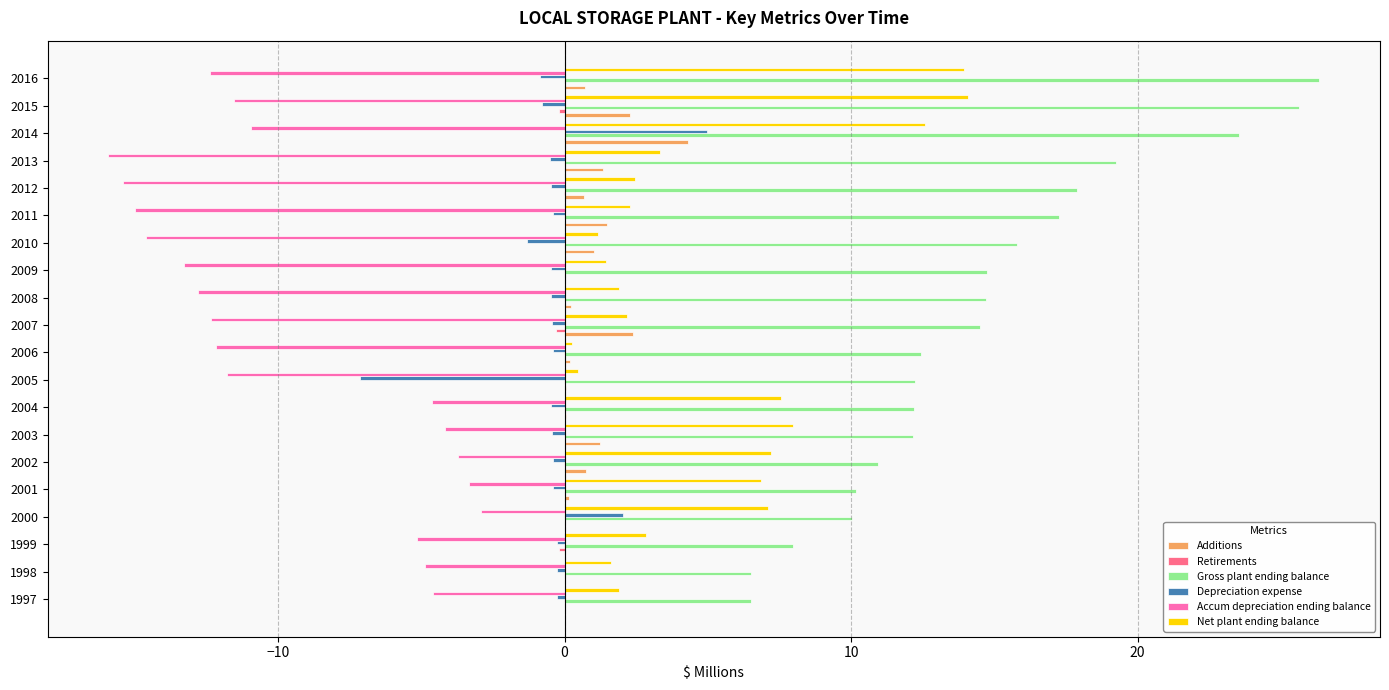

Is it true that Additions equals 1.0 at 2010?

True